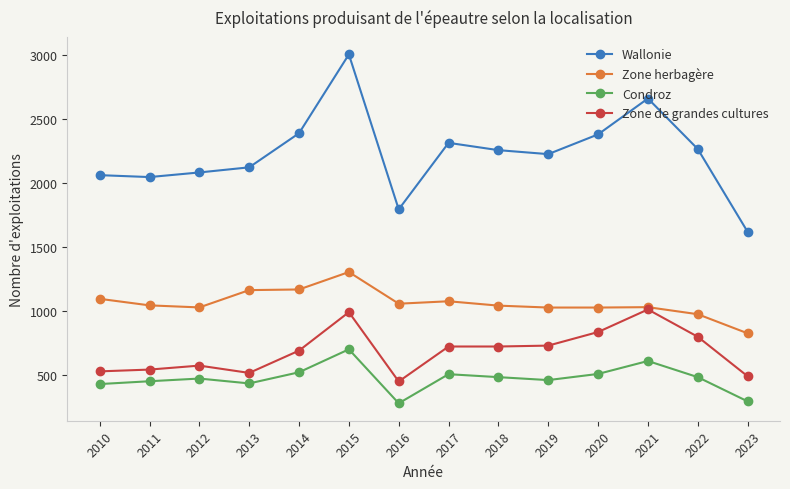

What is the total value across all series at 2011?

4096